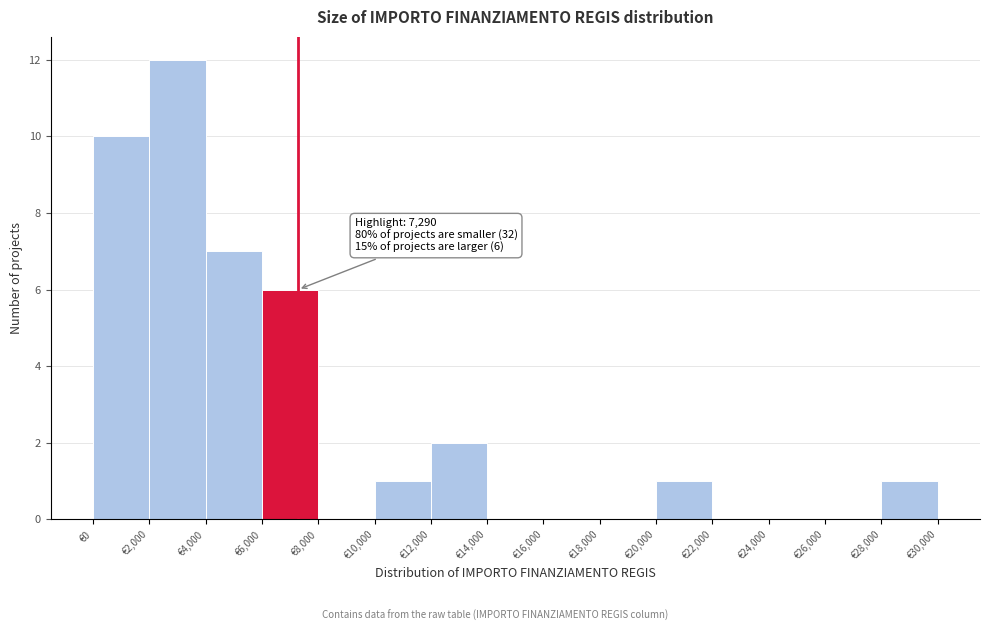

Over which range of the x-axis is the bar tallest?

2000 to 4000